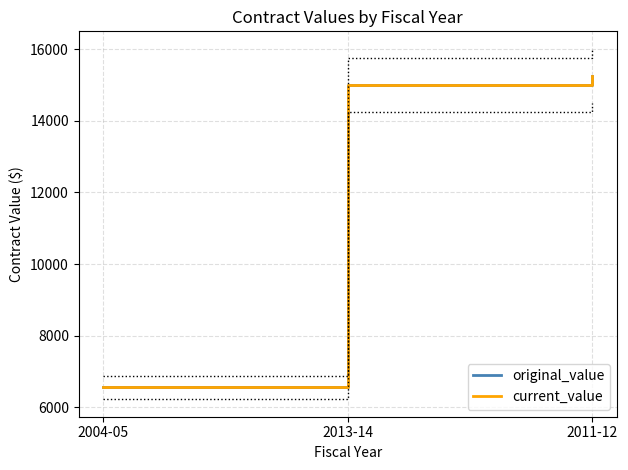

What is the value of the original_value point at the 3rd from the left?

15248.0